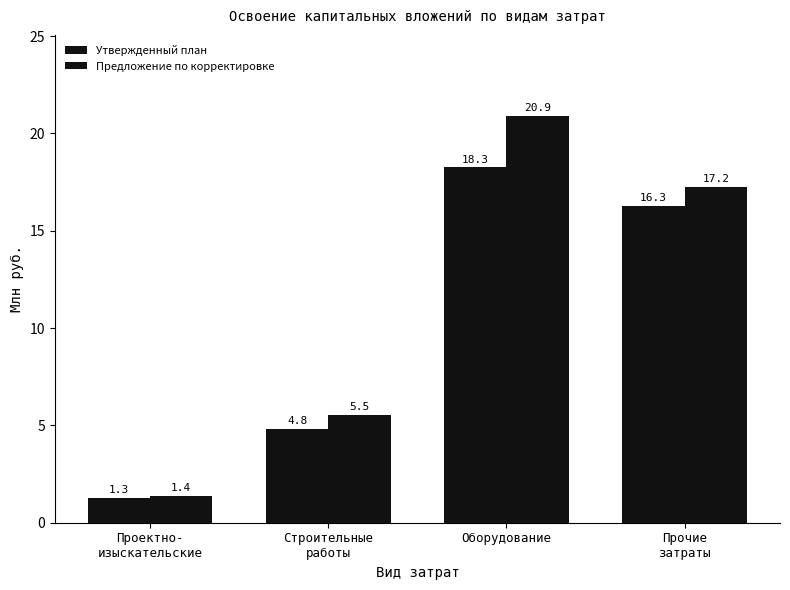

Between Проектно-
изыскательские and Прочие
затраты, which series saw the biggest shift?

Предложение по корректировке